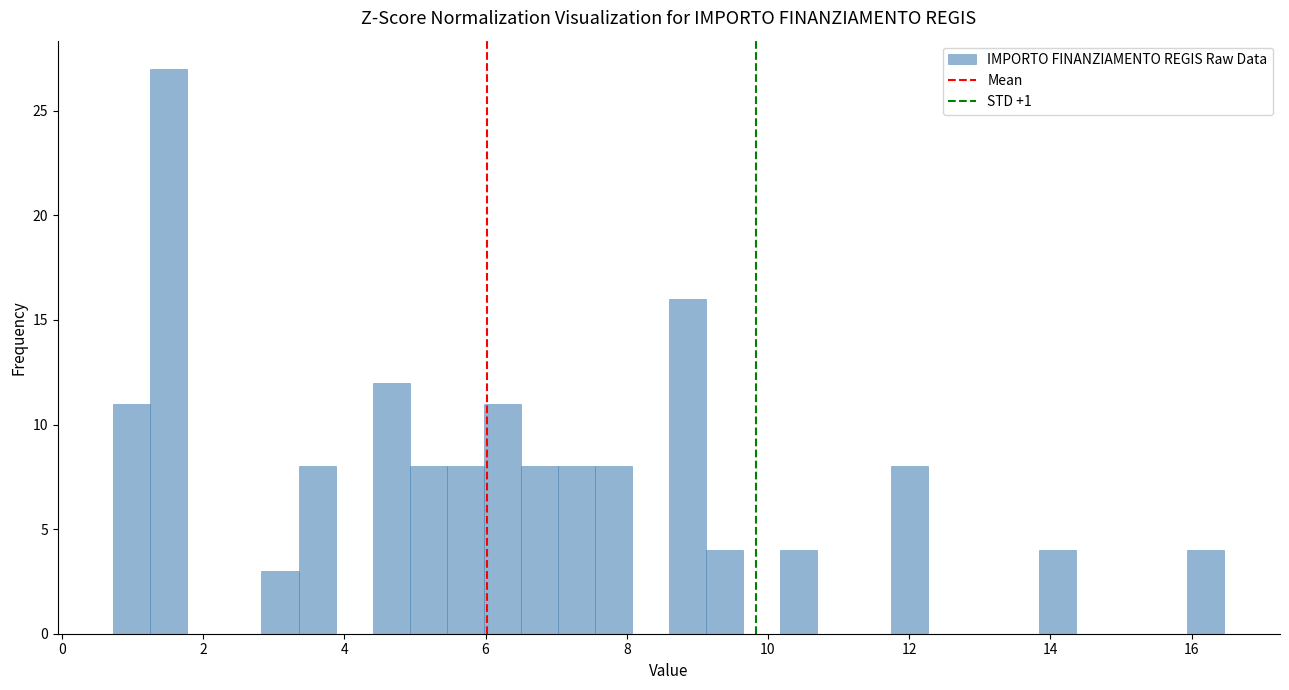

Around what value on the x-axis is the tallest bar? Give the approximate position of its centre, as read against the axis.

1.6